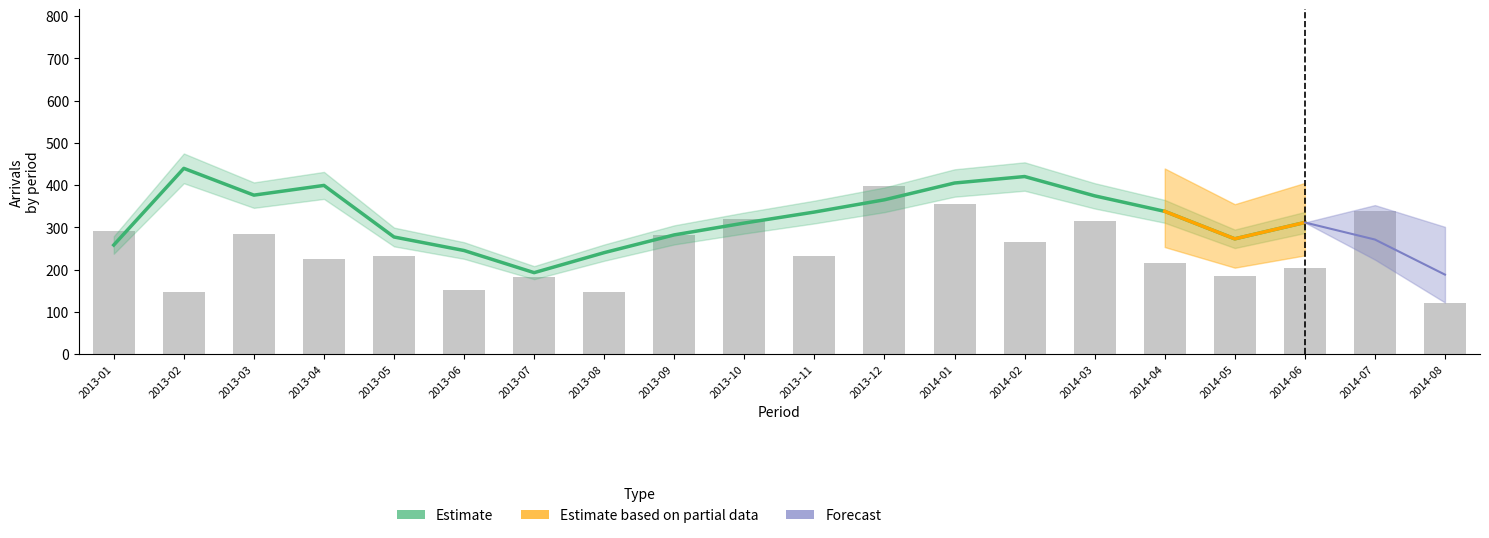

What is the average value?

324.8